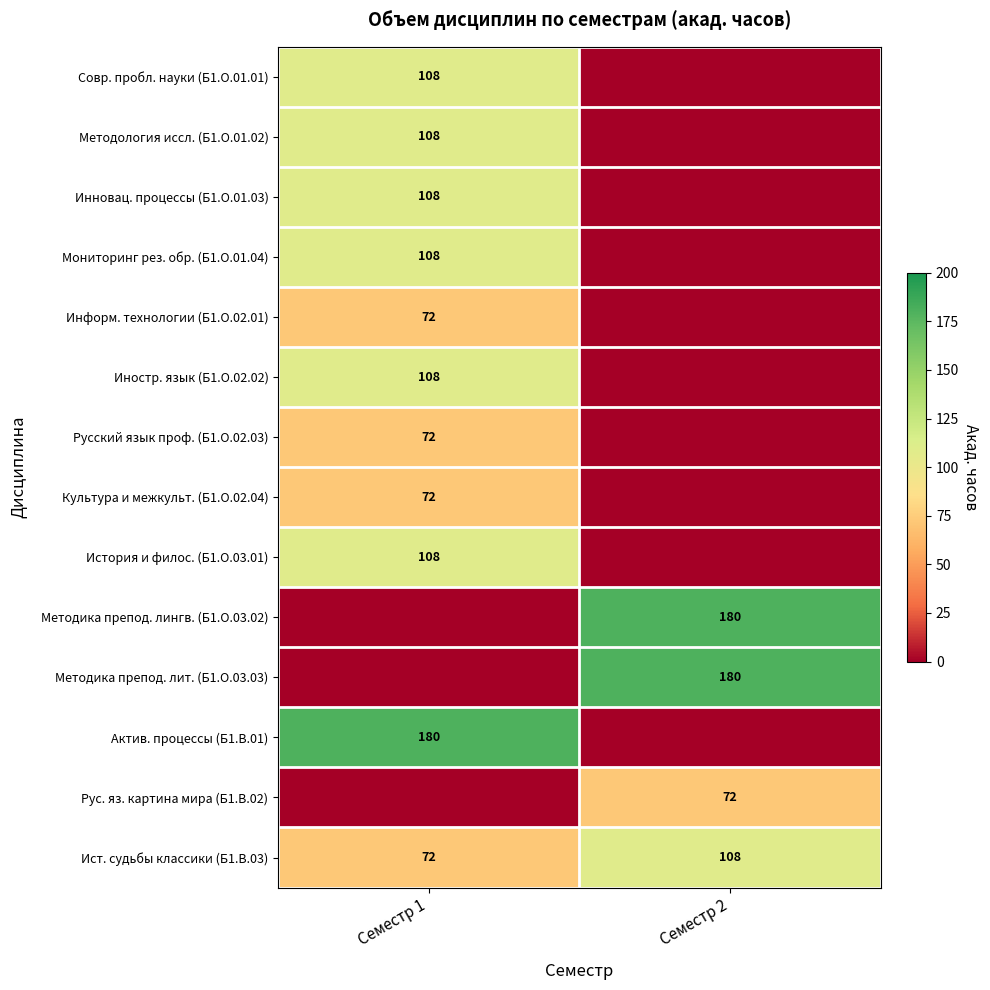

At how many categories does at least one series exceed 126?

2